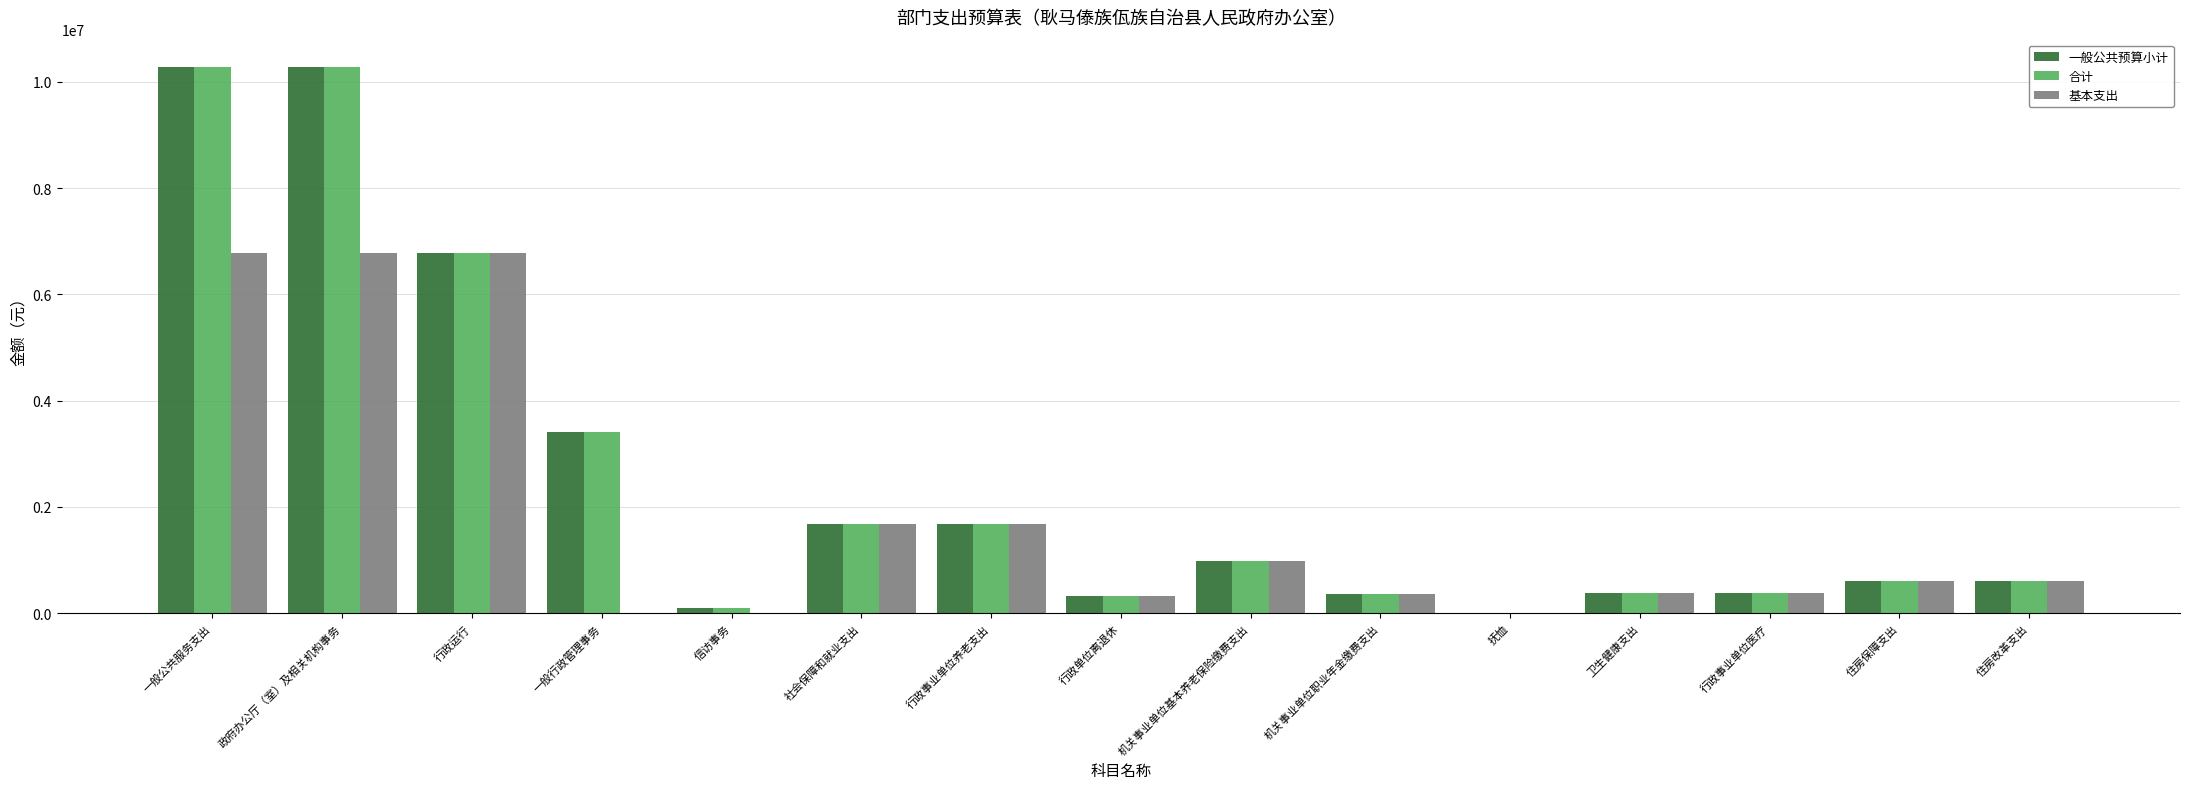

What is the highest value of the 基本支出 series?

6769621.2